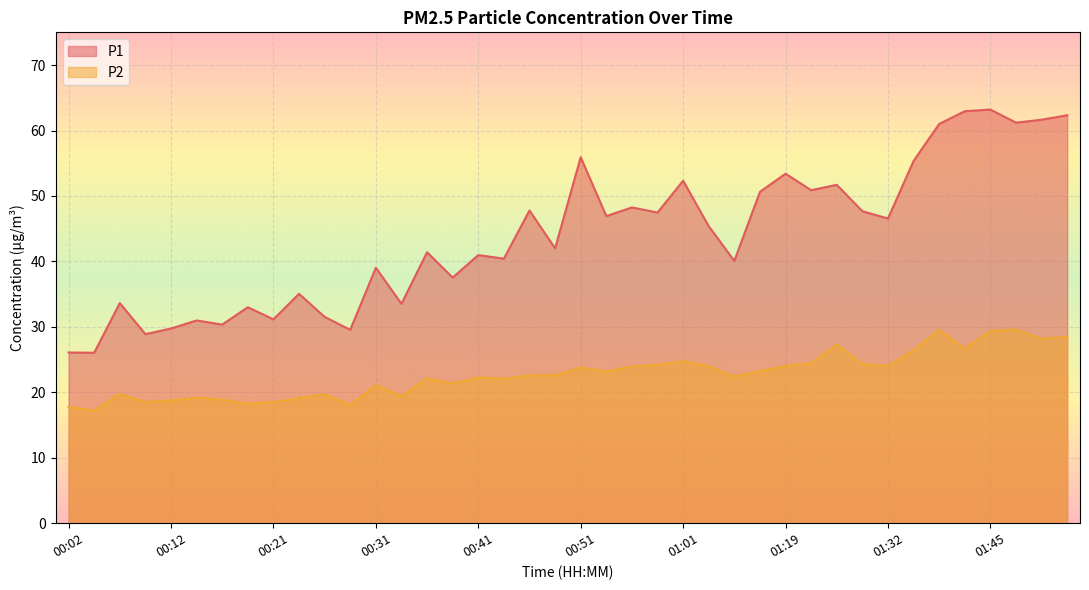

Does the chart display data point markers on the line(s)?

No